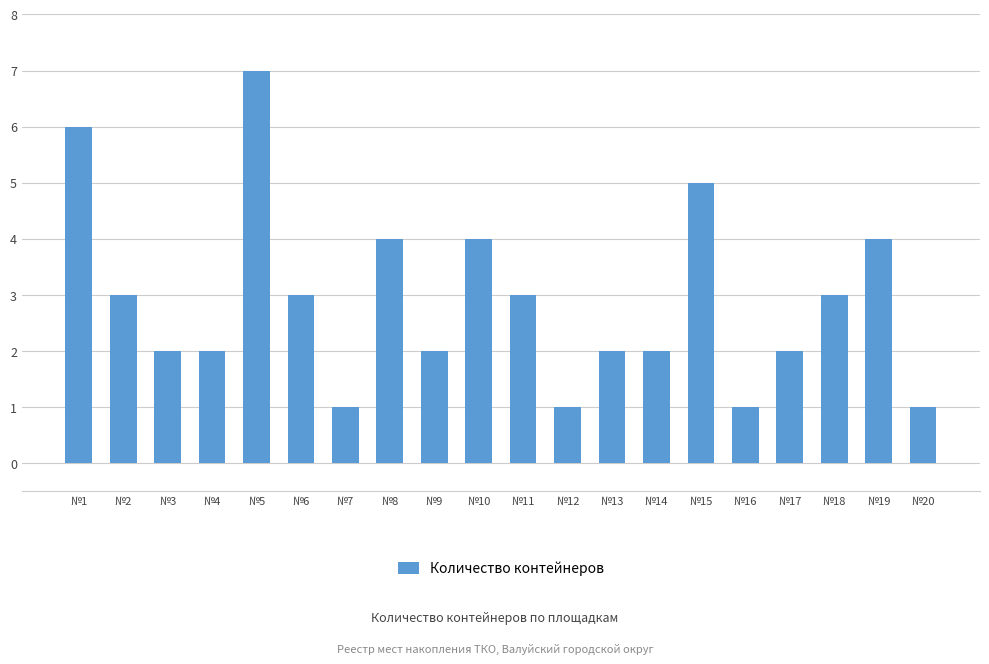

The chart shows a value of 2 at №13. True or false?

True